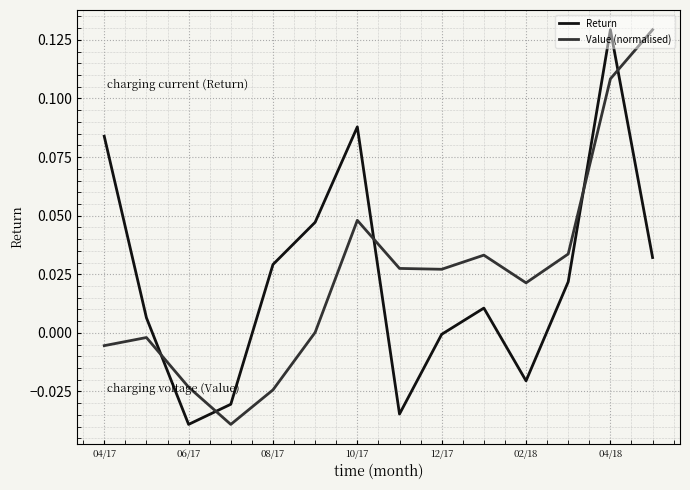

Which series ends up on top after the final intersection of Value (normalised) and Return?

Value (normalised)